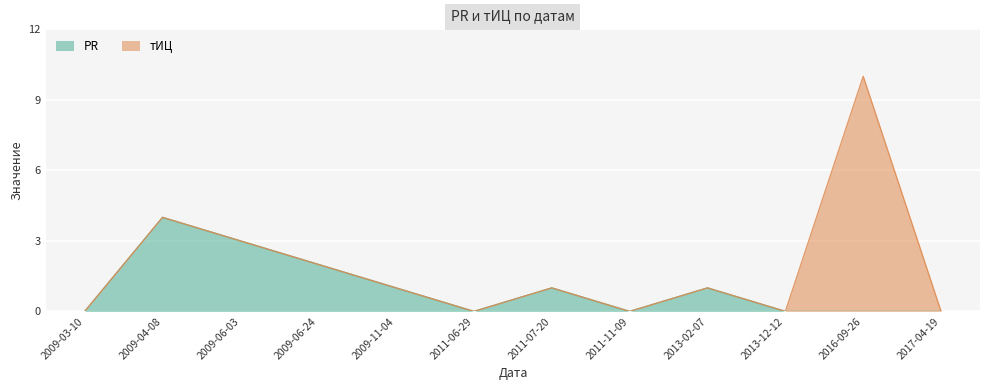

True or false: the data shows 2 at 2009-06-24.

True